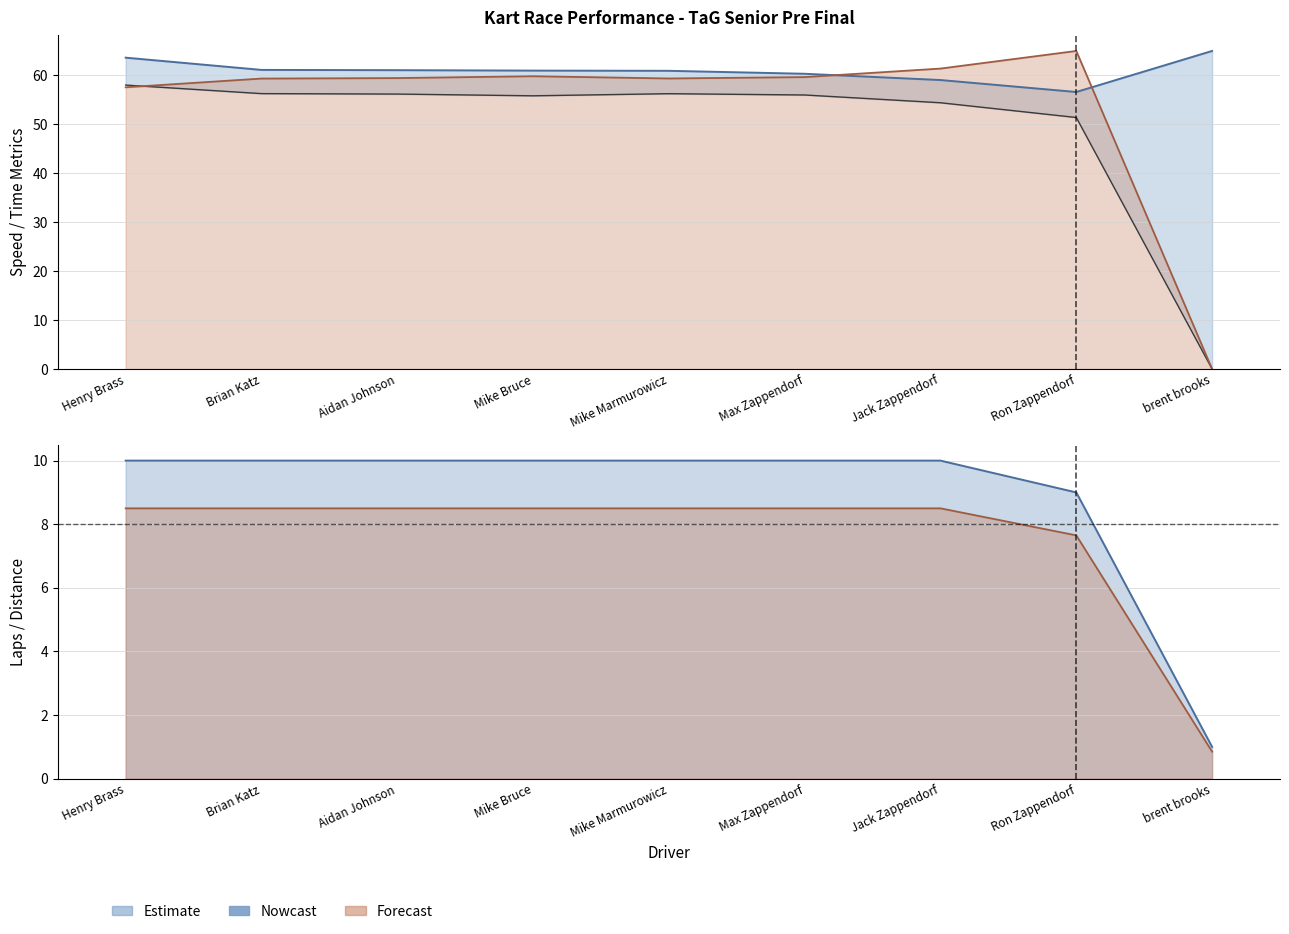

How many values in the Average Speed series are below 60?

2